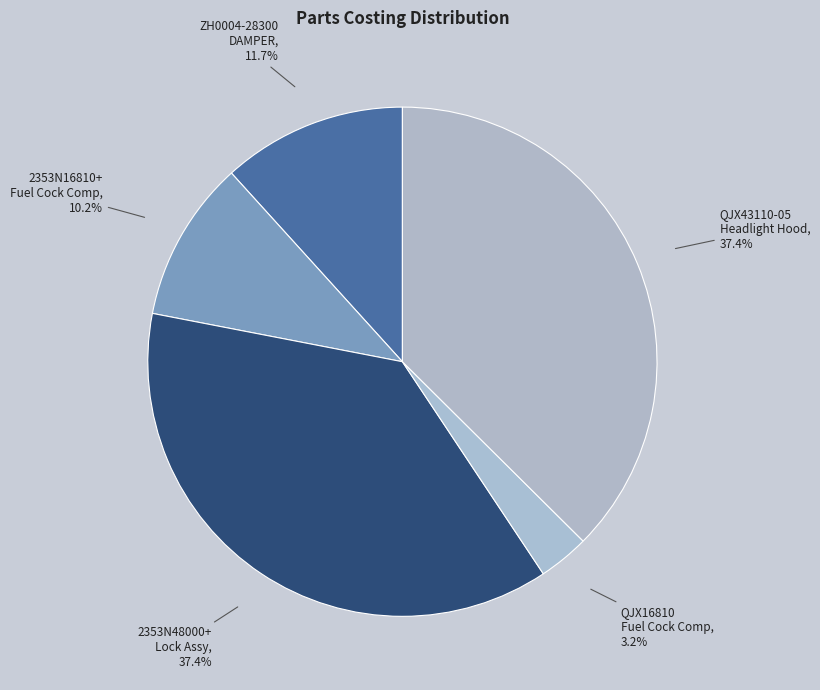

How many segments does this pie chart have?

5